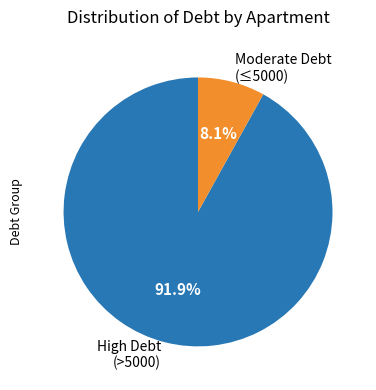

Rank the categories by value from lowest to highest.

Moderate Debt (≤5000), High Debt (>5000)